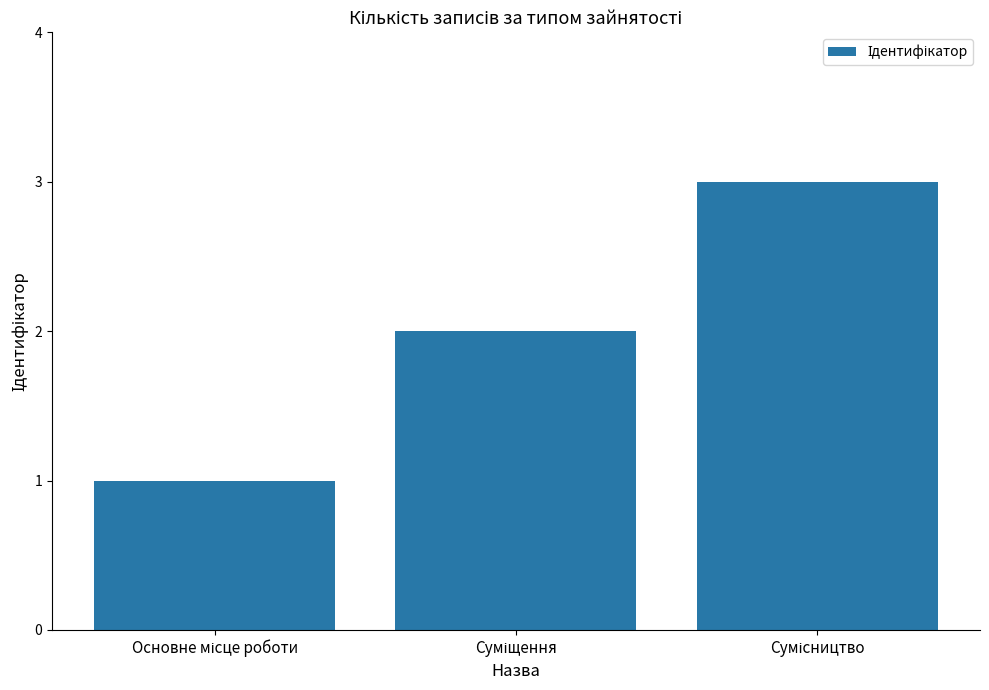

What is the difference between the second highest and minimum values?

1